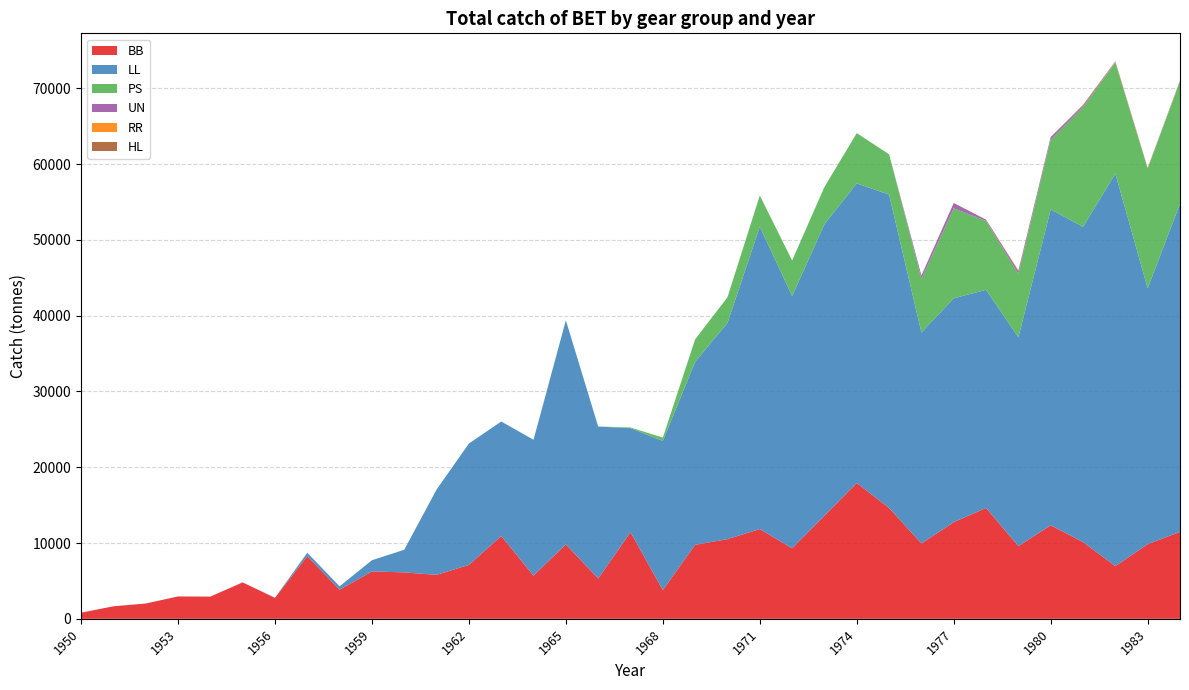

Reading left to right, what are all the values shown in this chart?

BB: 808.0	1651.0	2018.0	2951.0	2932.0	4808.0	2769.0	8266.0	3837.0	6254.0	6127.0	5805.0	7112.0	10927.0	5698.0	9822.0	5320.0	11434.0	3792.0	9770.0	10518.0	11846.0	9304.0	13620.0	17922.0	14636.0	9939.0	12758.0	14629.0	9591.0	12349.5	10124.0	6950.0	9853.0	11480.4
LL: 0.0	0.0	0.0	0.0	0.0	0.0	10.0	454.0	453.0	1478.0	2985.8	11255.3	16019.8	15111.7	17927.6	29571.7	20045.9	13726.1	19683.3	24149.4	28525.9	39904.3	33292.9	38452.9	39534.6	41347.0	27847.0	29531.0	28796.0	27560.0	41677.3	41608.0	51803.0	33757.0	43303.0
PS: 0.0	0.0	0.0	0.0	0.0	0.0	0.0	0.0	0.0	0.0	0.0	0.0	0.0	0.0	5.4	0.0	20.0	92.0	436.0	2970.0	3389.0	4116.0	4690.0	4918.0	6636.0	5318.0	7067.0	11875.0	9094.0	8343.0	9204.0	15772.0	14636.7	15812.2	16140.2
UN: 0.0	0.0	0.0	0.0	0.0	0.0	0.0	0.0	0.0	0.0	0.0	0.0	0.0	0.0	0.0	0.0	0.0	0.0	0.0	0.0	0.0	0.0	0.0	0.0	0.0	0.0	449.0	711.0	152.0	375.0	356.0	223.0	72.0	27.0	72.4
RR: 0.0	0.0	0.0	0.0	0.0	0.0	0.0	0.0	0.0	0.0	0.0	0.0	0.0	0.0	0.0	0.0	0.0	0.0	0.0	0.0	0.0	0.0	0.0	0.0	0.0	0.0	0.0	5.0	22.0	8.0	9.0	14.0	44.0	27.0	19.0
HL: 0.0	0.0	0.0	0.0	0.0	0.0	0.0	0.0	0.0	0.0	0.0	0.0	0.0	0.0	0.0	0.0	0.0	0.0	0.0	0.0	0.0	0.0	0.0	0.0	0.0	0.0	0.0	0.0	0.0	98.0	1.1	88.0	79.0	31.0	39.2